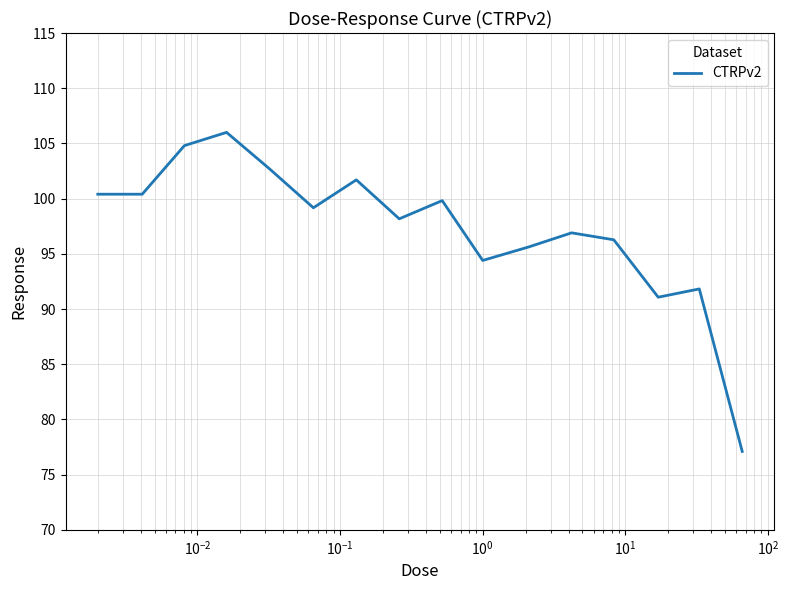

What is the greatest value displayed?

106.0